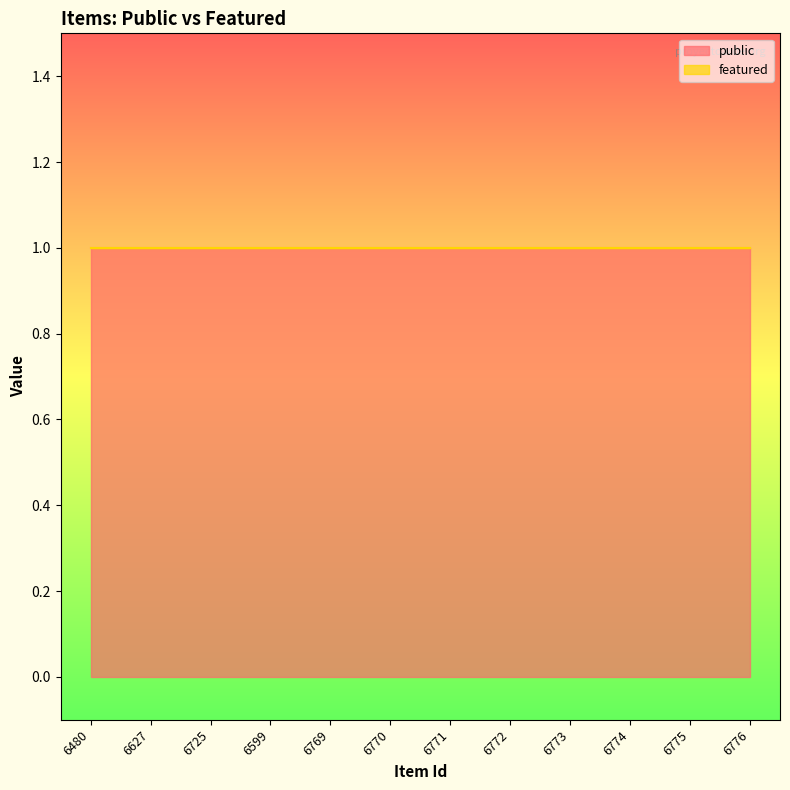

At which category is the sum across all series the highest?

6480